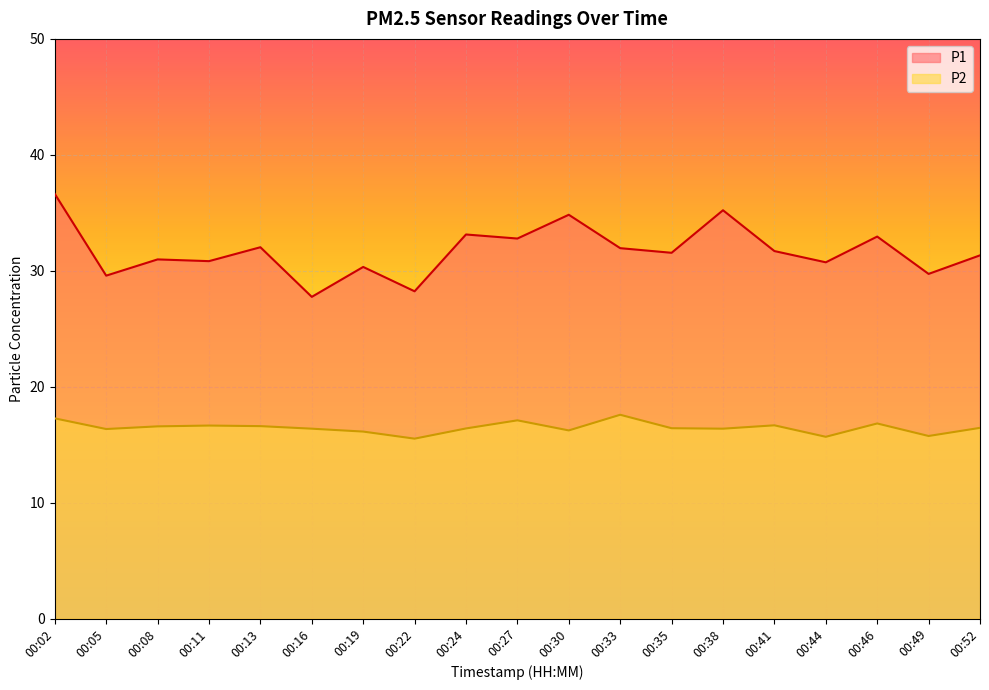

At which label does P1 first exceed 31?

00:02